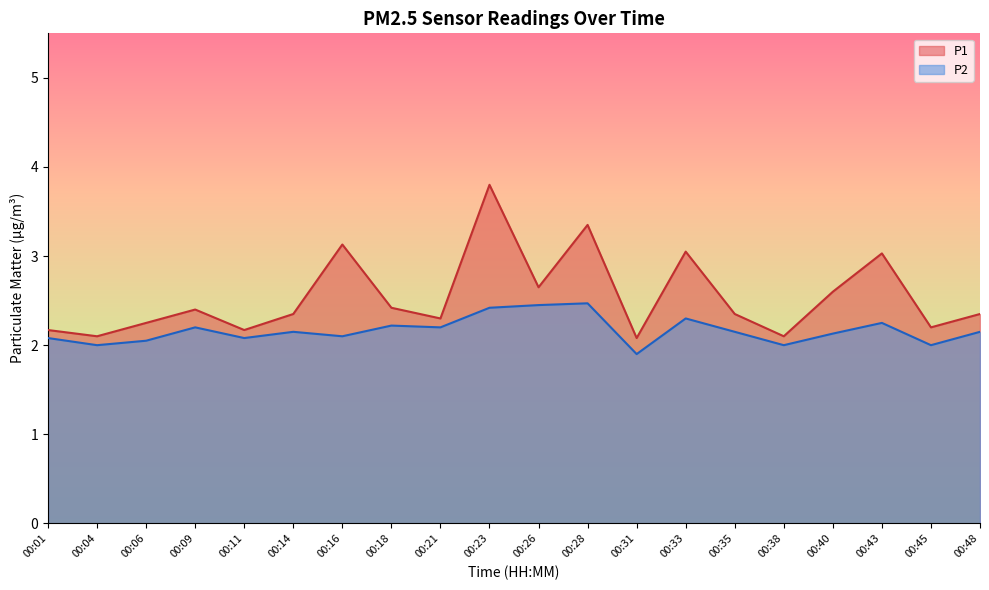

What are all the series names shown in the legend?

P1, P2